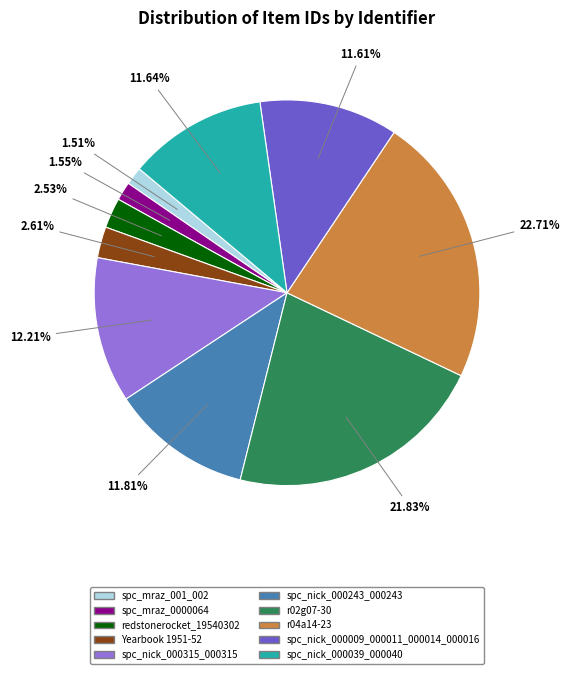

What percentage do spc_nick_000009_000011_000014_000016 and spc_mraz_0000064 together represent?

13.2%